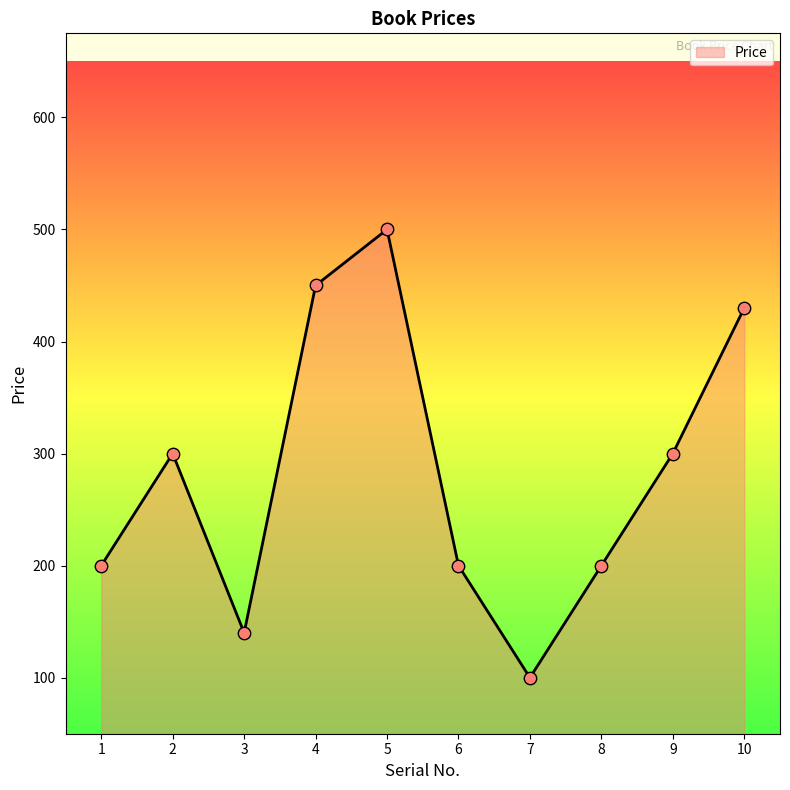

What is the change in value from 4 to 6?

-250